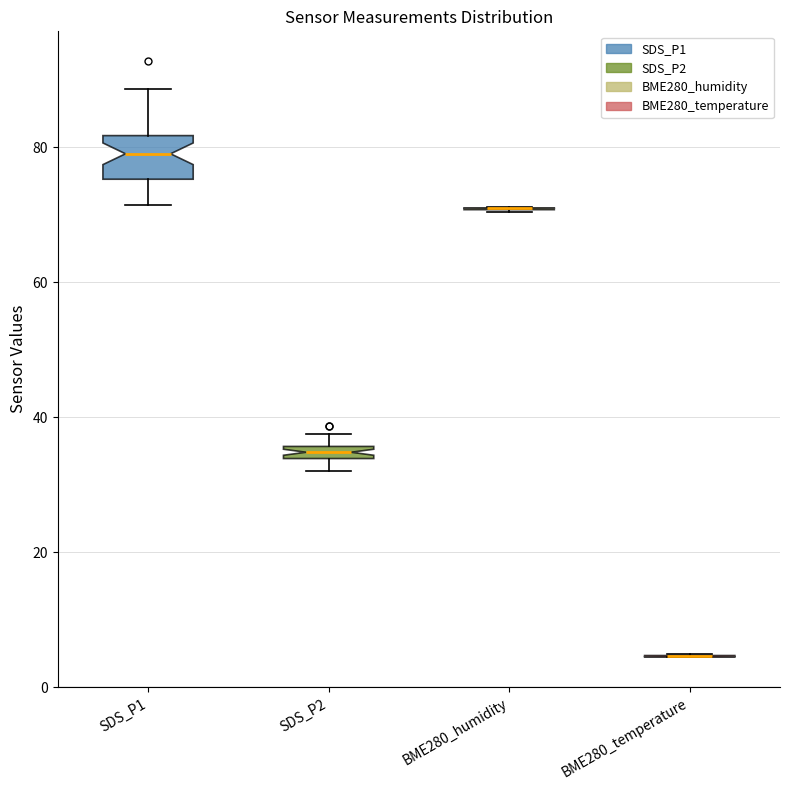

Comparing the boxes themselves (not the whiskers), which one is the tallest?

SDS_P1